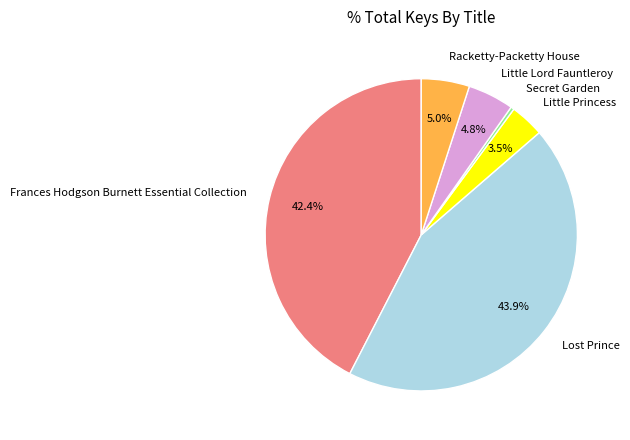

To the nearest percent, what is the combined percentage of Frances Hodgson Burnett Essential Collection and Secret Garden?

43%